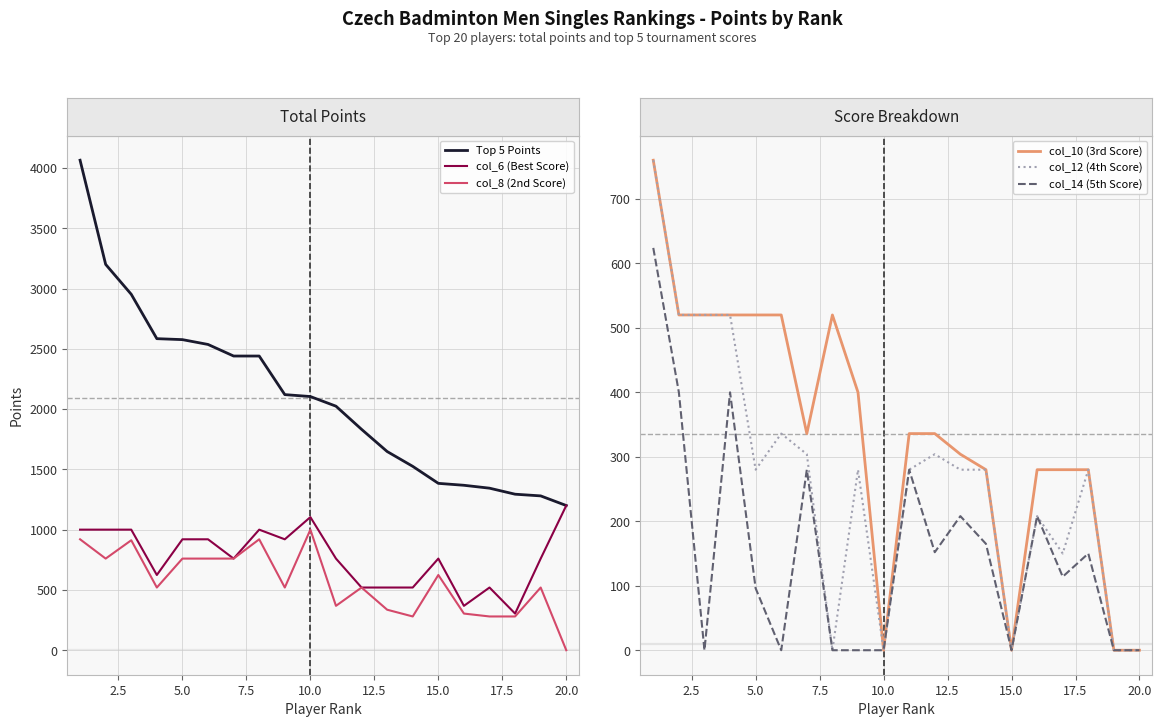

List the series in order of their peak value, highest first.

Top 5 Points, col_6 (Best Score), col_8 (2nd Score), col_10 (3rd Score), col_12 (4th Score), col_14 (5th Score)